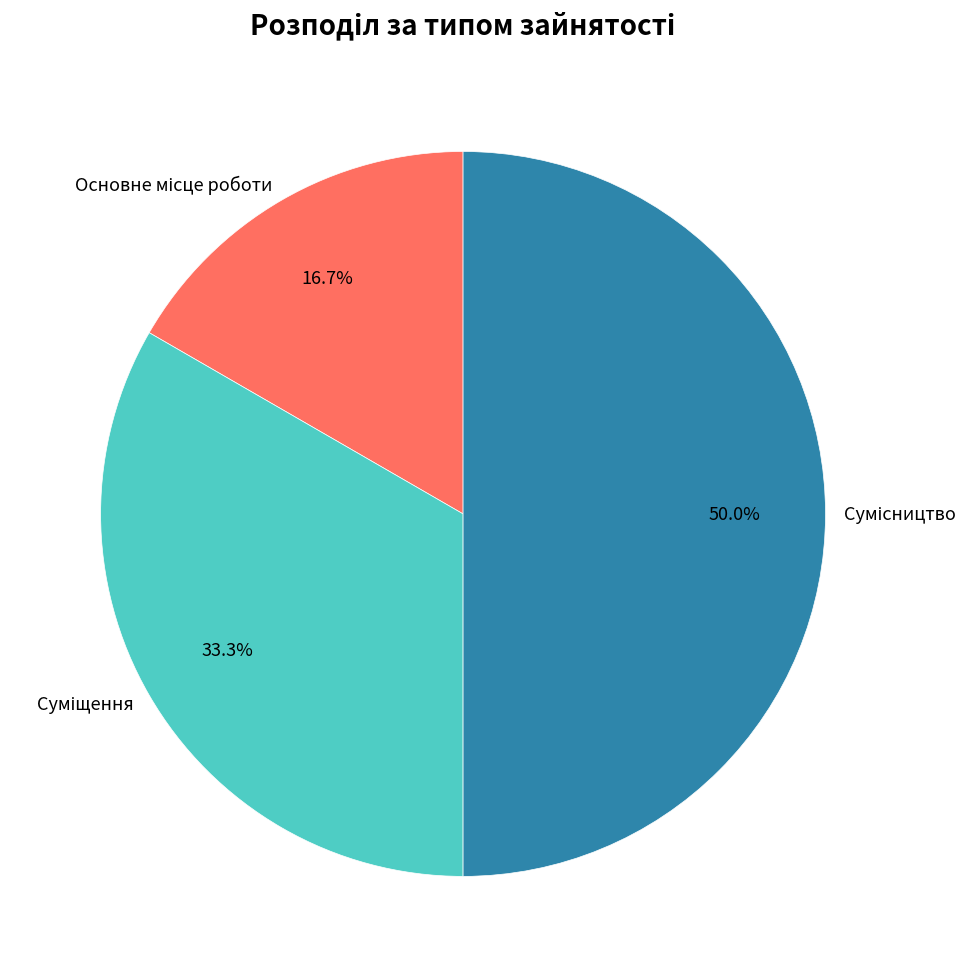

To the nearest percent, what percentage of the pie is Суміщення?

33%